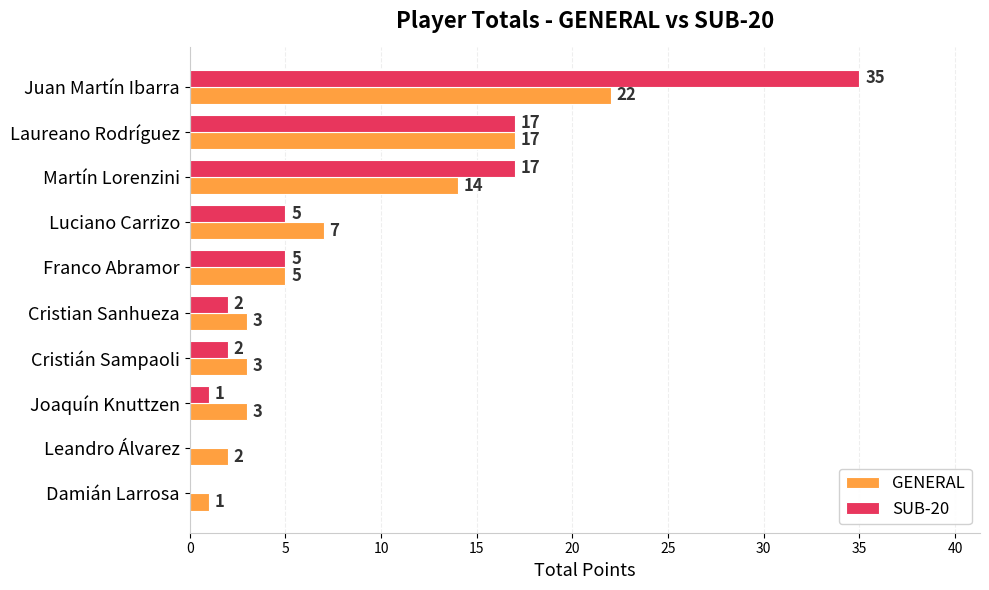

What is the greatest value displayed?

35